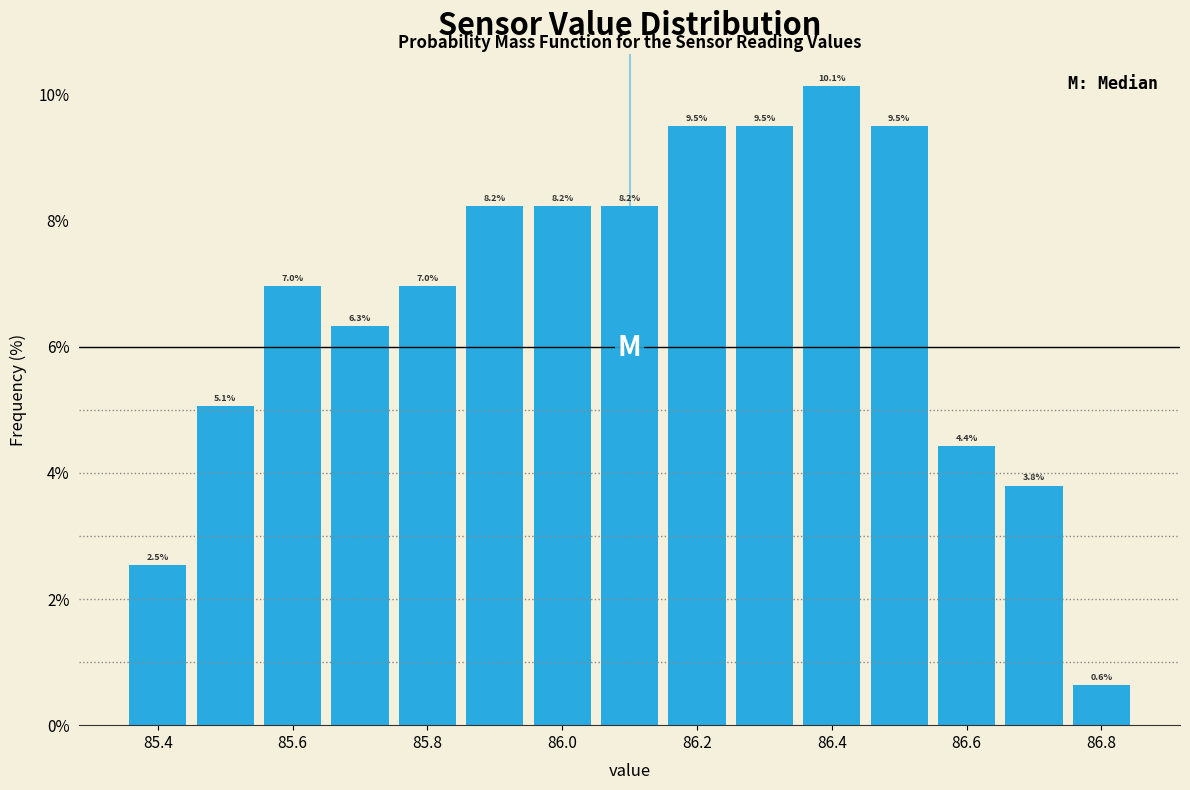

Over which range of the x-axis is the bar tallest?

86.35 to 86.45